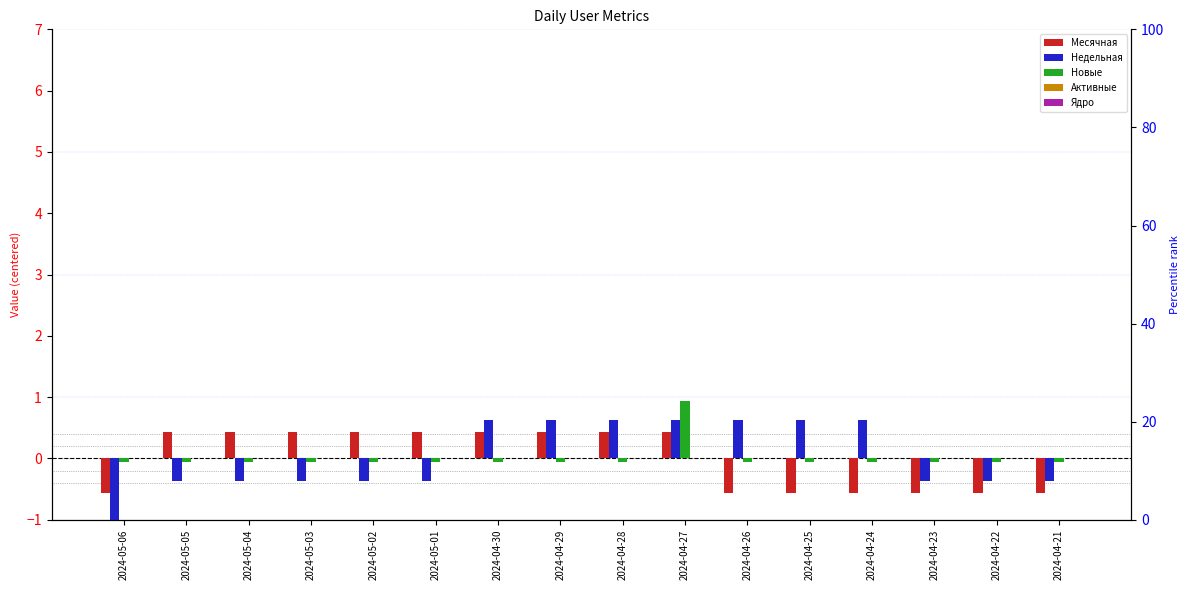

Reading right to left, extract all data points from this chart.

Месячная: -0.6	-0.6	-0.6	-0.6	-0.6	-0.6	0.4	0.4	0.4	0.4	0.4	0.4	0.4	0.4	0.4	-0.6
Недельная: -0.4	-0.4	-0.4	0.6	0.6	0.6	0.6	0.6	0.6	0.6	-0.4	-0.4	-0.4	-0.4	-0.4	-1.4
Новые: -0.1	-0.1	-0.1	-0.1	-0.1	-0.1	0.9	-0.1	-0.1	-0.1	-0.1	-0.1	-0.1	-0.1	-0.1	-0.1
Активные: 0.0	0.0	0.0	0.0	0.0	0.0	0.0	0.0	0.0	0.0	0.0	0.0	0.0	0.0	0.0	0.0
Ядро: 0.0	0.0	0.0	0.0	0.0	0.0	0.0	0.0	0.0	0.0	0.0	0.0	0.0	0.0	0.0	0.0